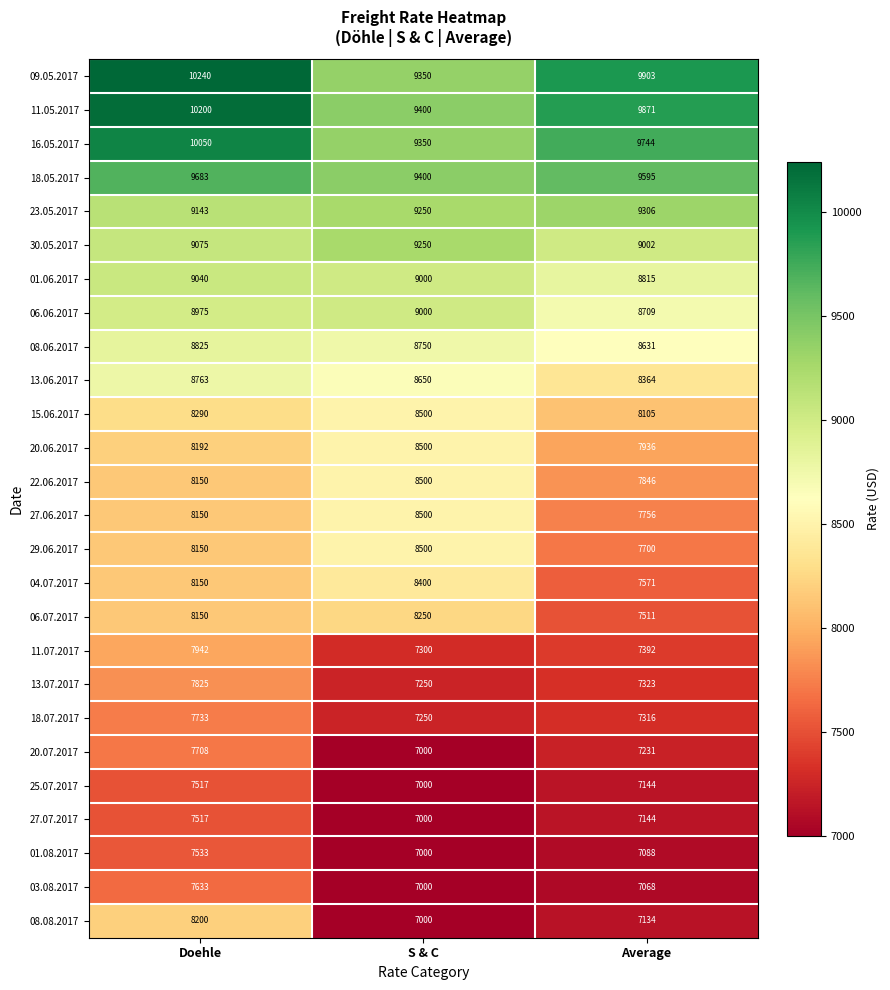

What is the spread (max minus min) of values at Average?

2835